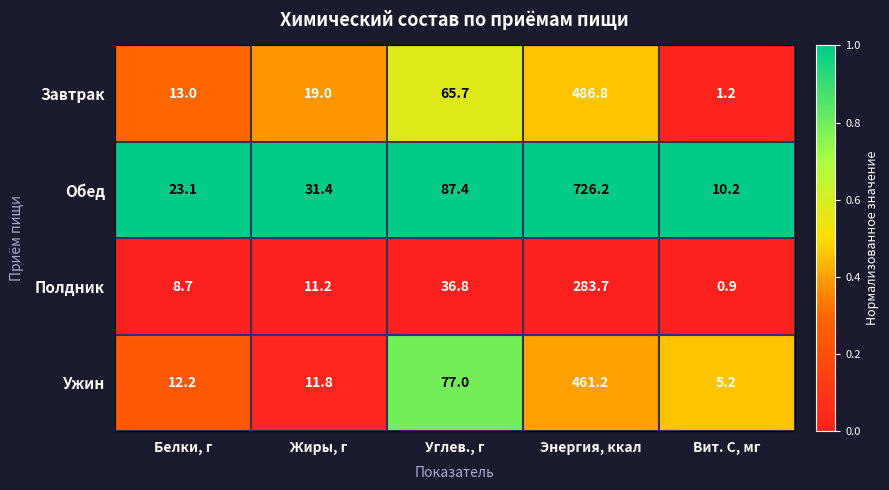

Is it true that Завтрак equals 19.0 at Жиры, г?

True